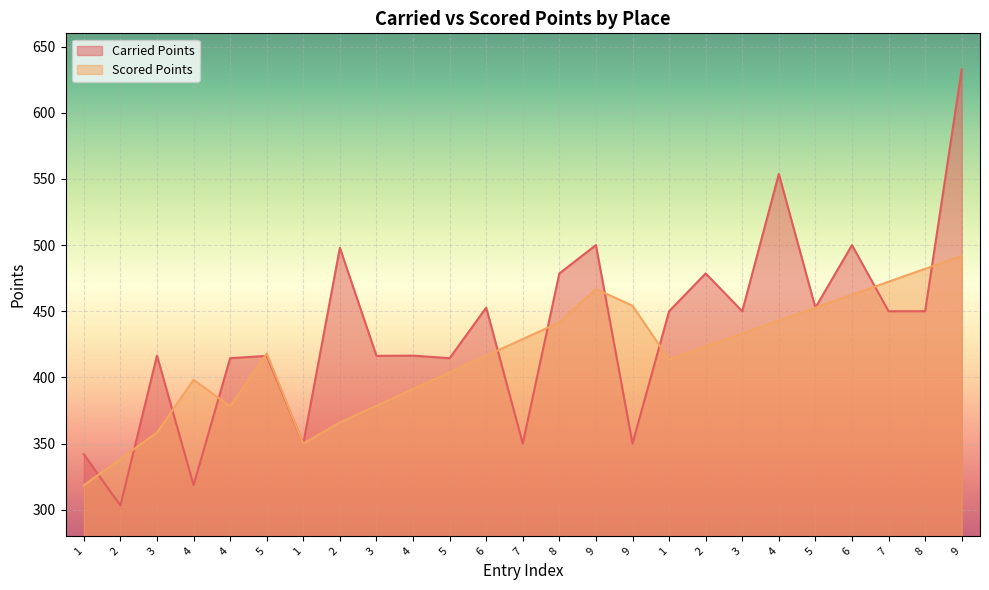

What are all the series names shown in the legend?

Carried Points, Scored Points